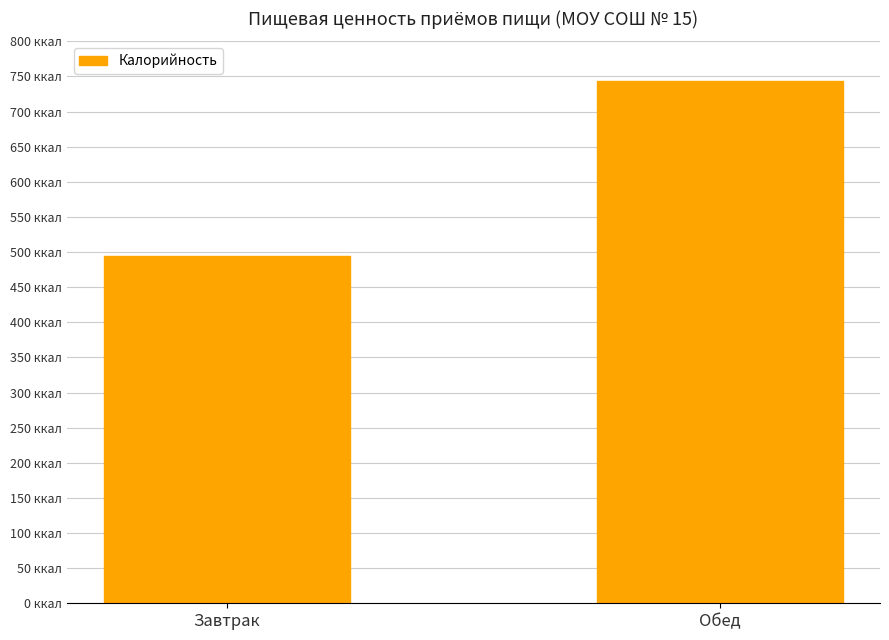

Reading left to right, extract all data points from this chart.

Завтрак=493.8	Обед=743.6